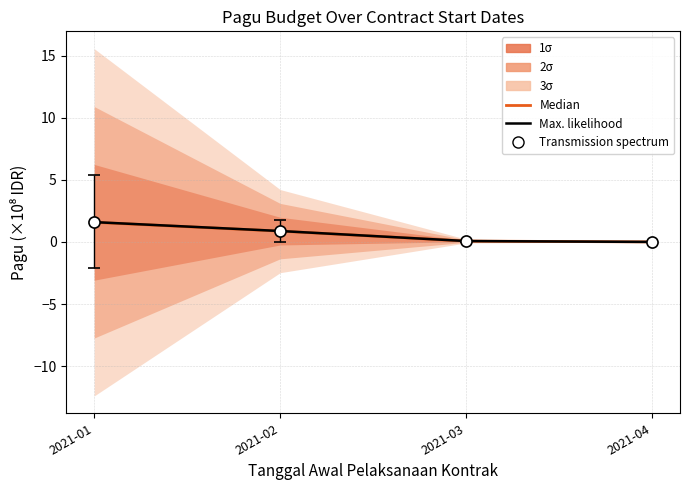

Reading left to right, extract all data points from this chart.

Median: 1.6	0.9	0.1	0.0
Max. likelihood: 1.6	0.9	0.1	0.0